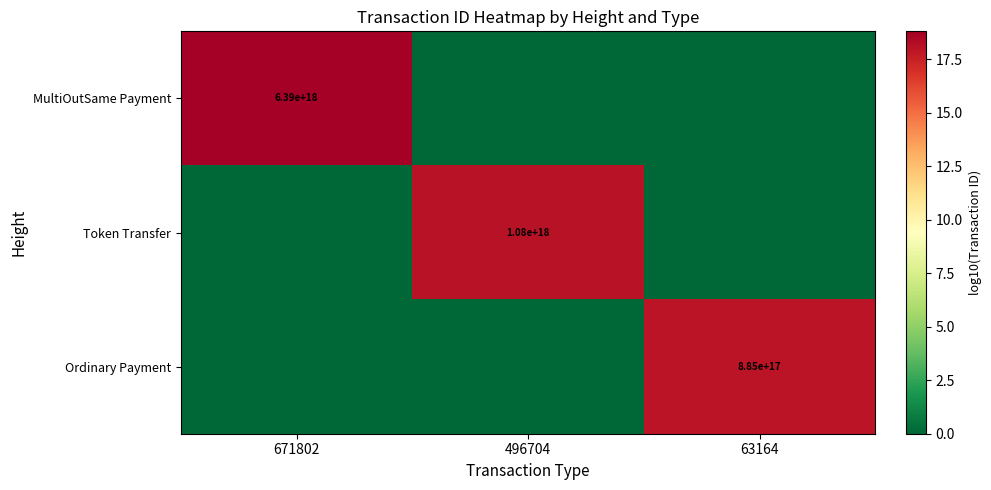

The value of Token Transfer at 496704 is 1080000000000000000. True or false?

True